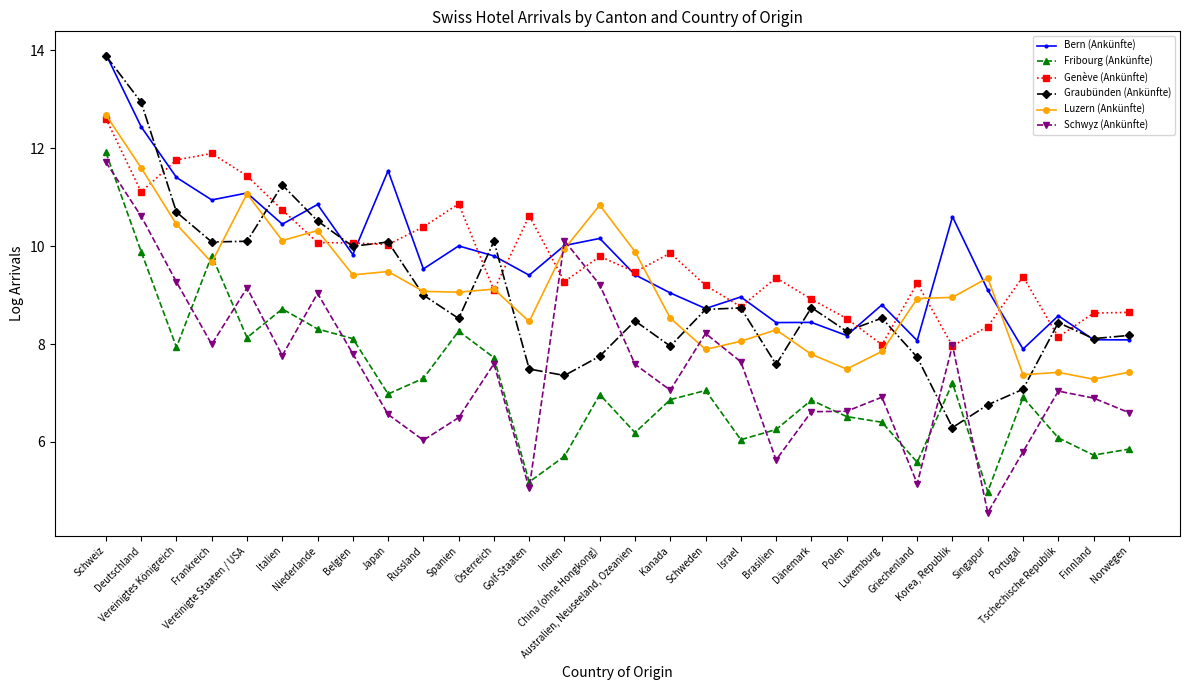

What position from the left is Österreich?

12